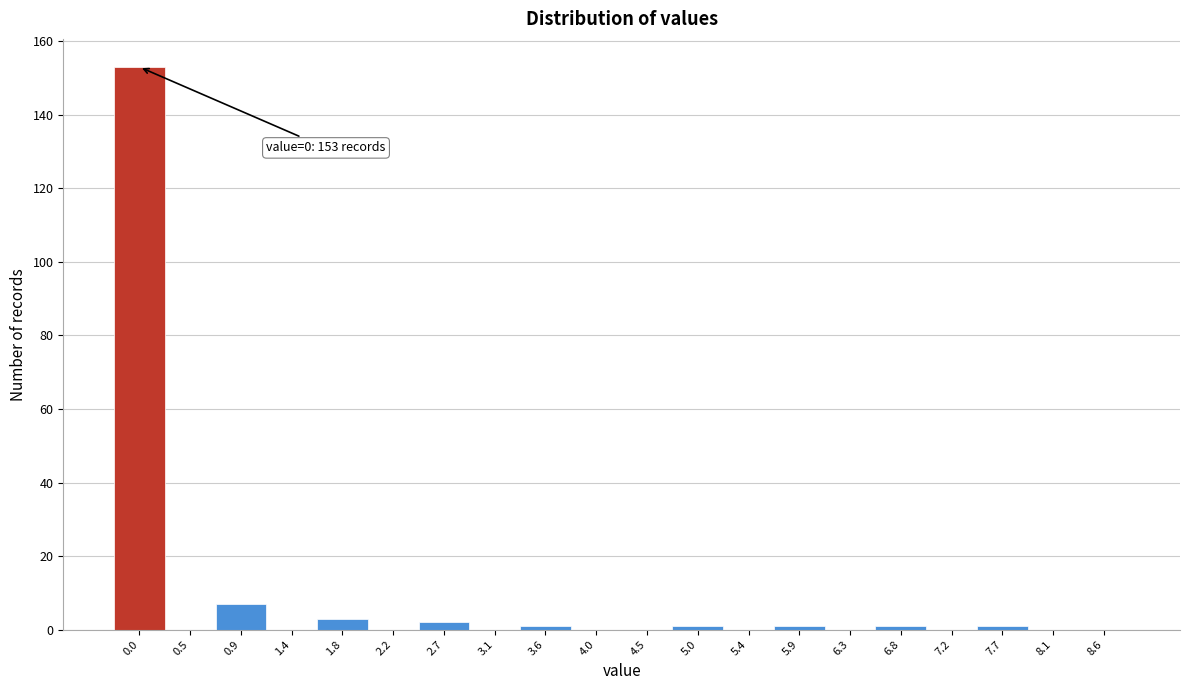

Reading left to right, what are all the values shown in this chart?

0.0=153	0.5=0	0.9=7	1.4=0	1.8=3	2.2=0	2.7=2	3.1=0	3.6=1	4.0=0	4.5=0	5.0=1	5.4=0	5.9=1	6.3=0	6.8=1	7.2=0	7.7=1	8.1=0	8.6=0